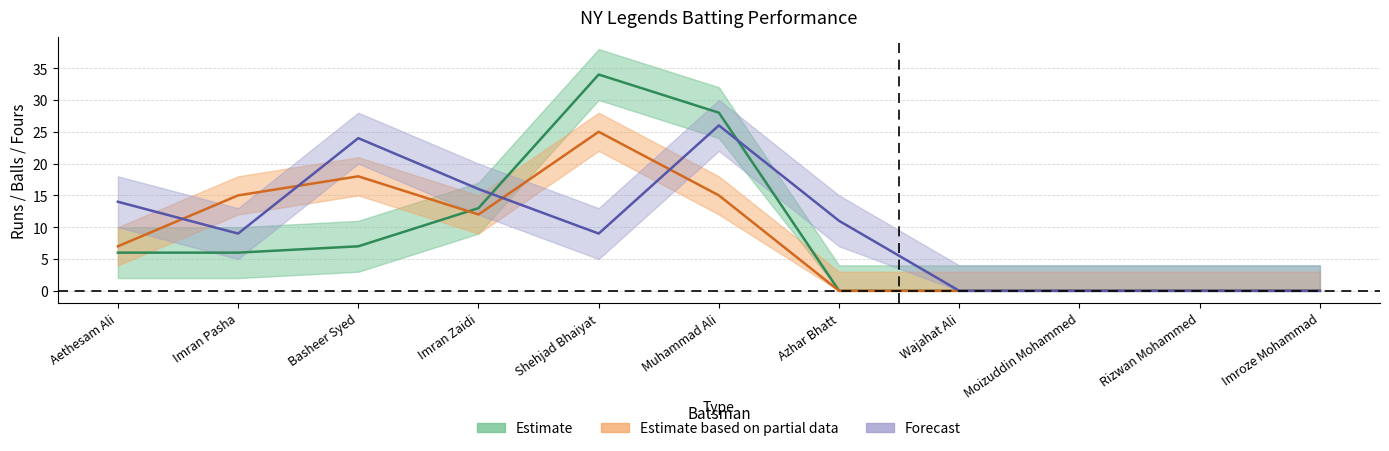

Does the chart display data point markers on the line(s)?

No